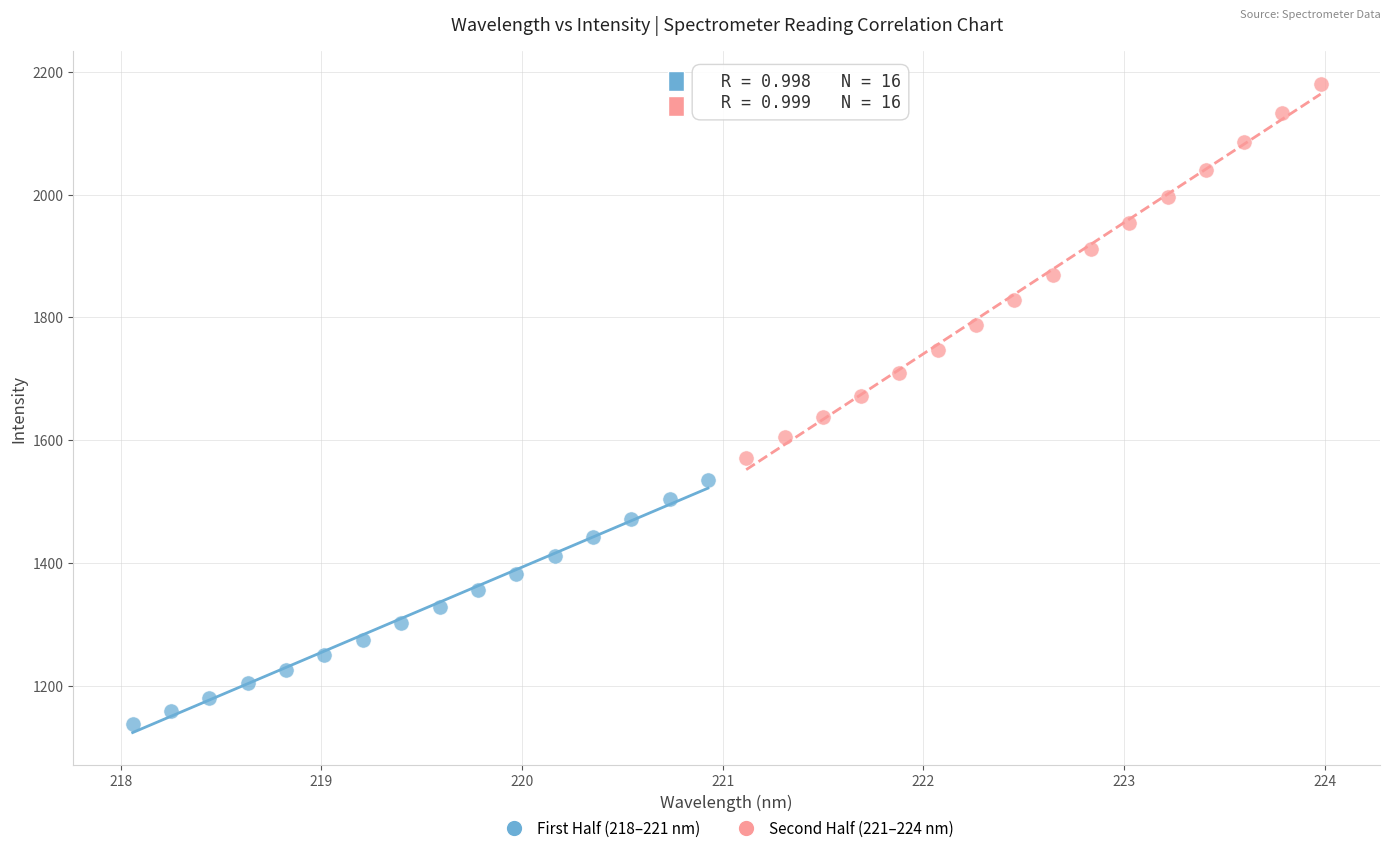

Which series contains the lowest Y value?

First Half (218–221 nm)